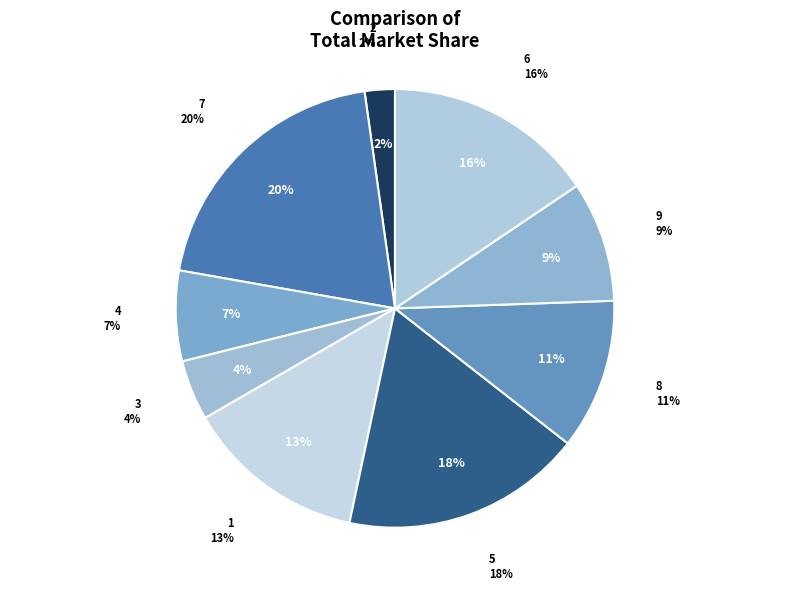

Does any single category account for the majority?

No